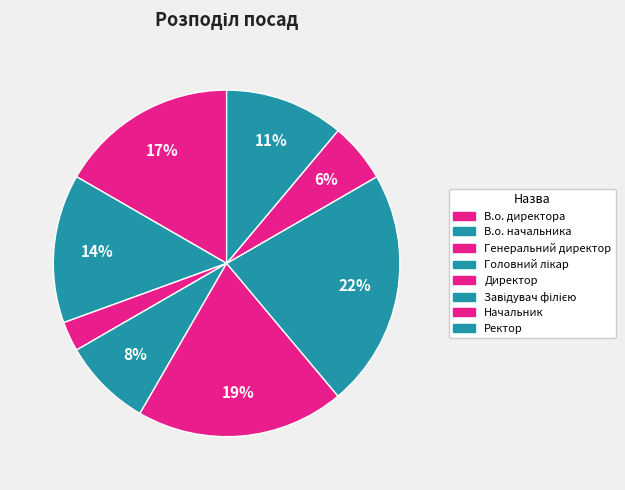

Rank the categories by value from highest to lowest.

Завідувач філією, Директор, В.о. директора, В.о. начальника, Ректор, Головний лікар, Начальник, Генеральний директор